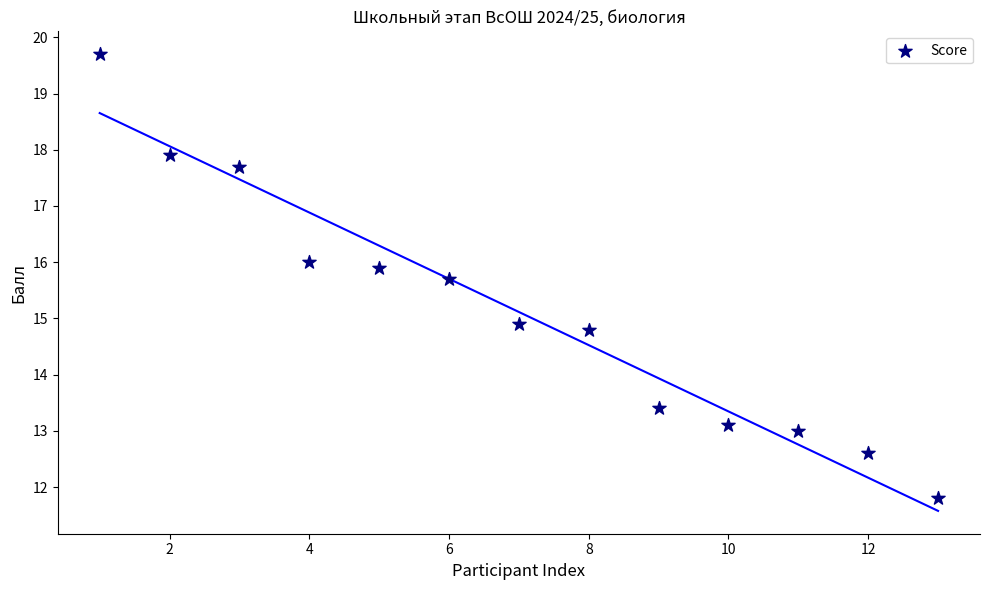

What Y value in the scatter plot is closest to 15?

14.9